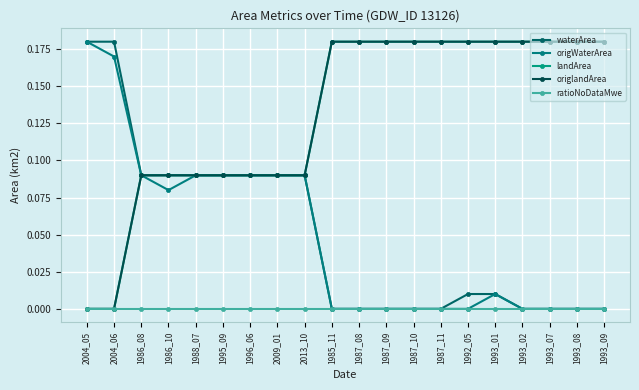

Between 1985_11 and 1987_10, which series saw the biggest shift?

waterArea